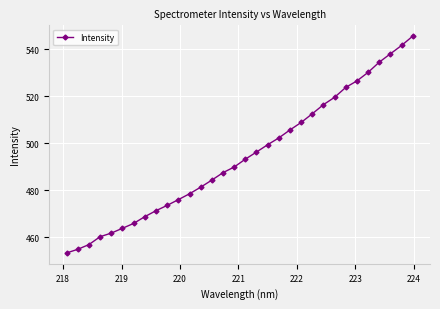

What is the maximum value shown in the chart?

545.6